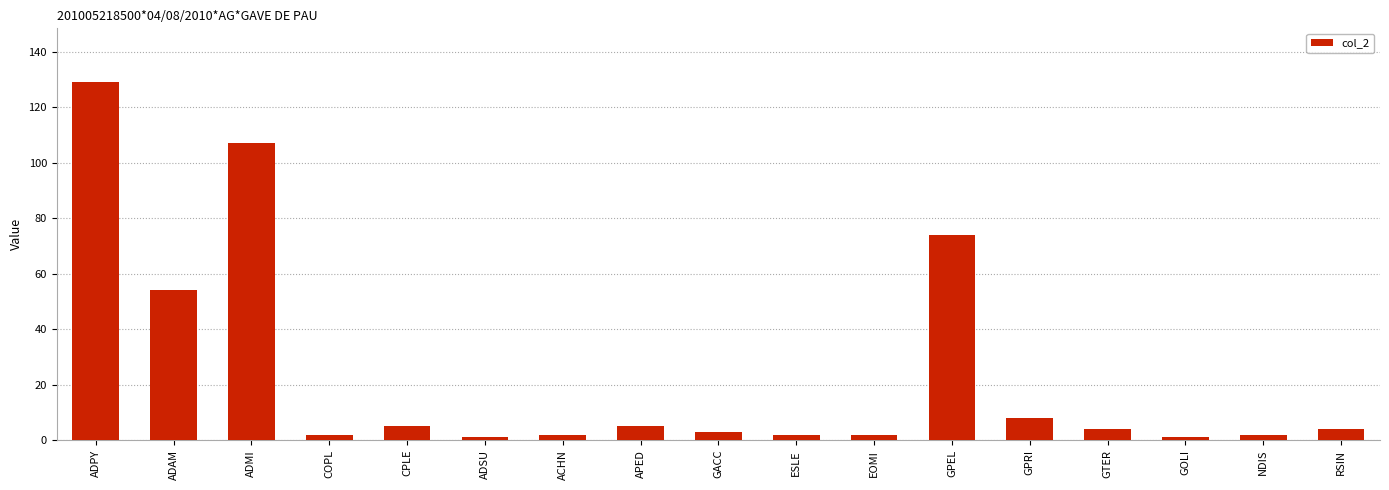

What is the approximate value at ADAM, to the nearest 10?

50